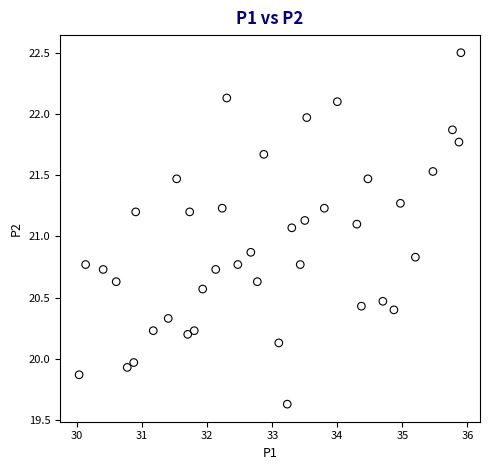

What is the range of Y values (max minus min)?

2.9